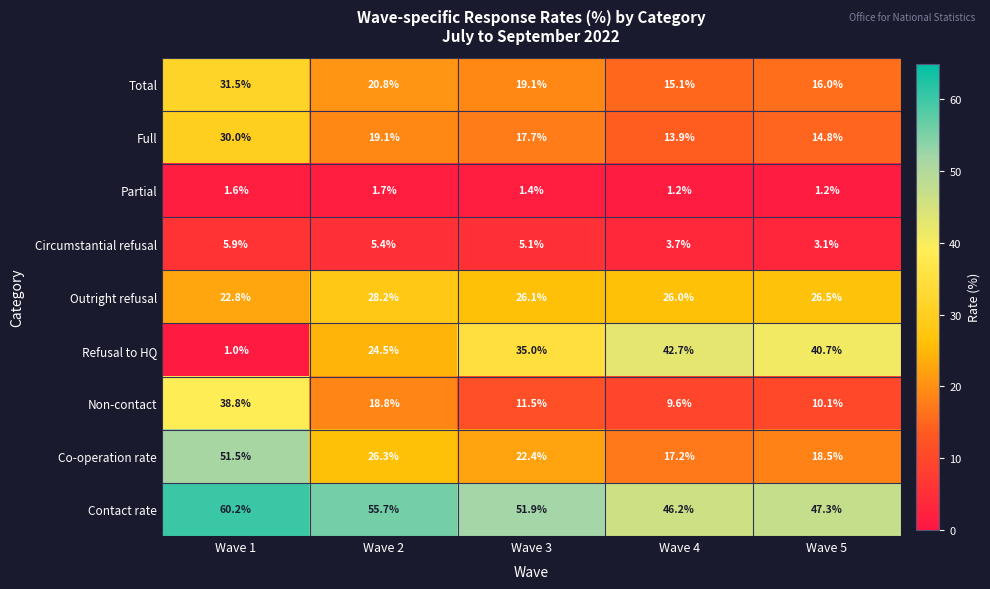

Count the Partial values in the range 1 to 2.

5